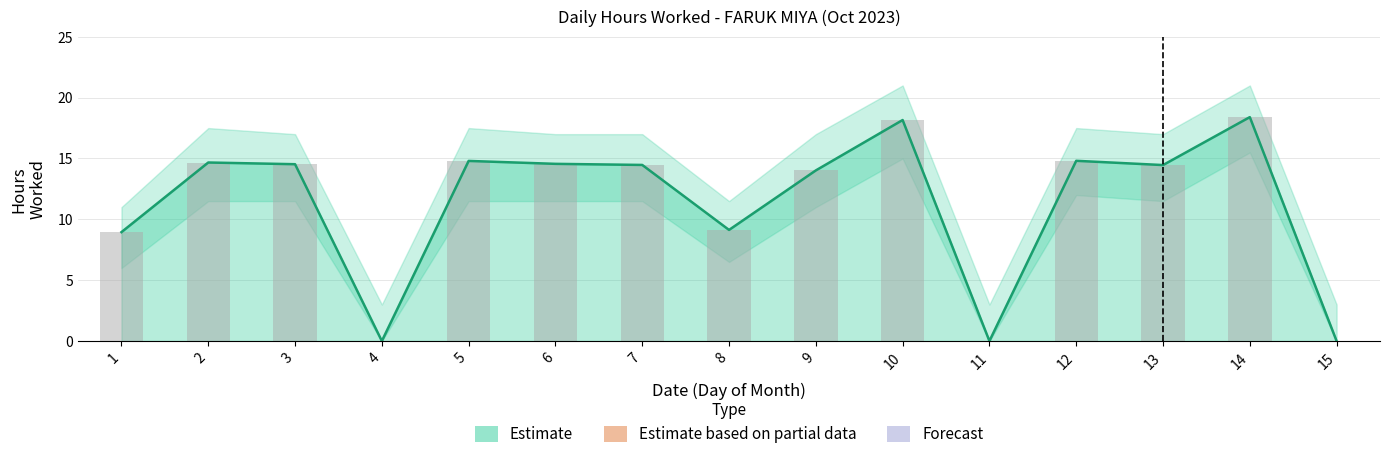

Are the bars grouped side by side (vs. stacked)?

Yes